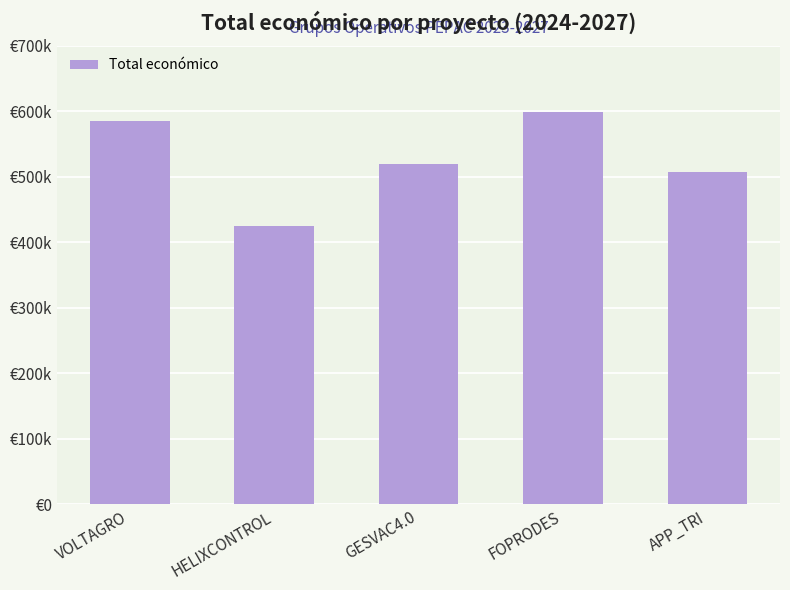

What is the sum of the values at HELIXCONTROL and APP_TRI?

931975